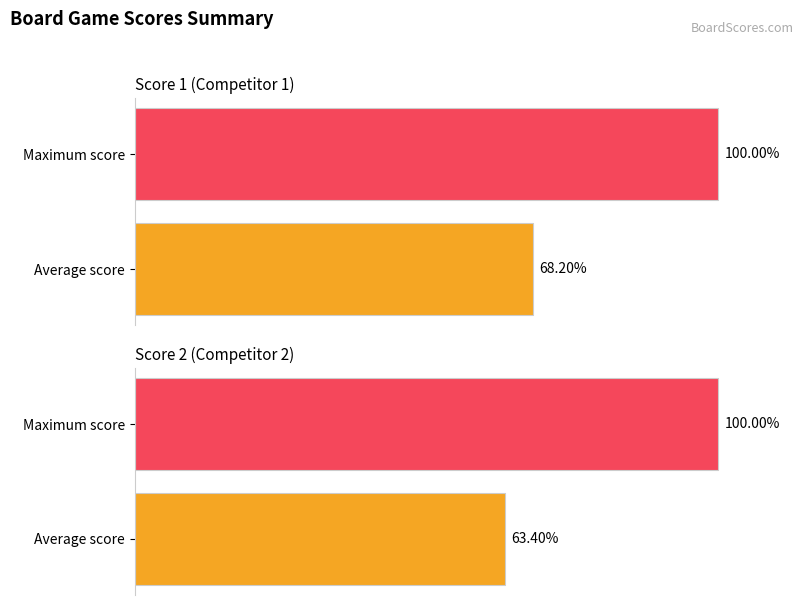

The Score 2 series shows 9 at 10. True or false?

False